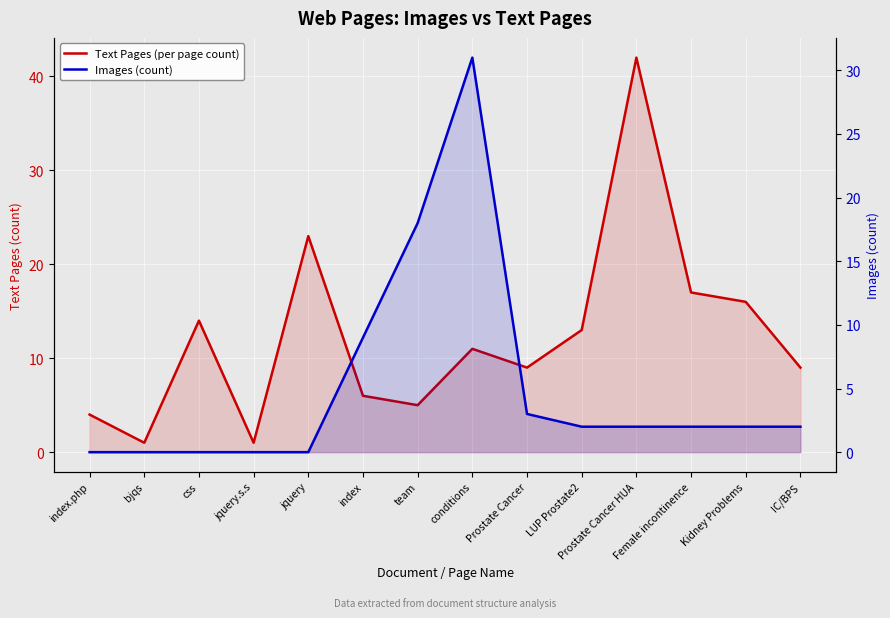

At Prostate Cancer, list the series in order from smallest to largest.

Images (count), Text Pages (per page count)